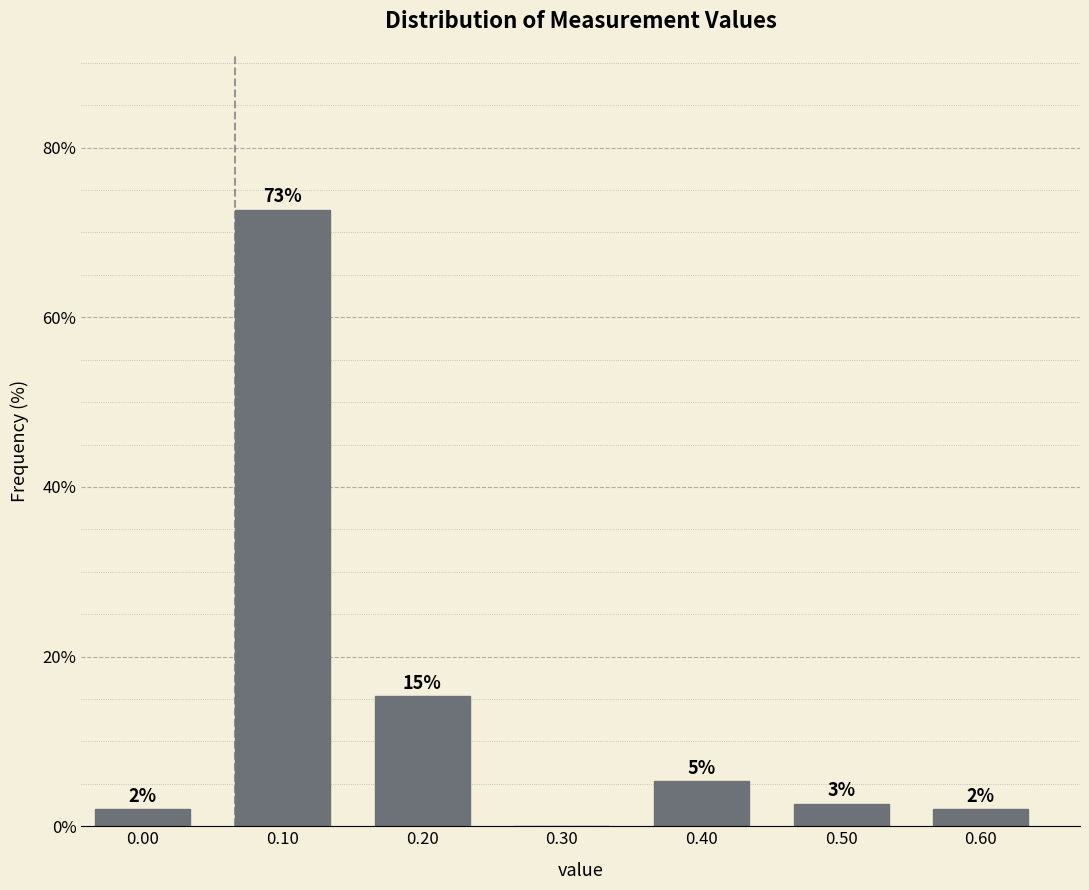

Which has a higher value, 0.30 or 0.50?

0.50